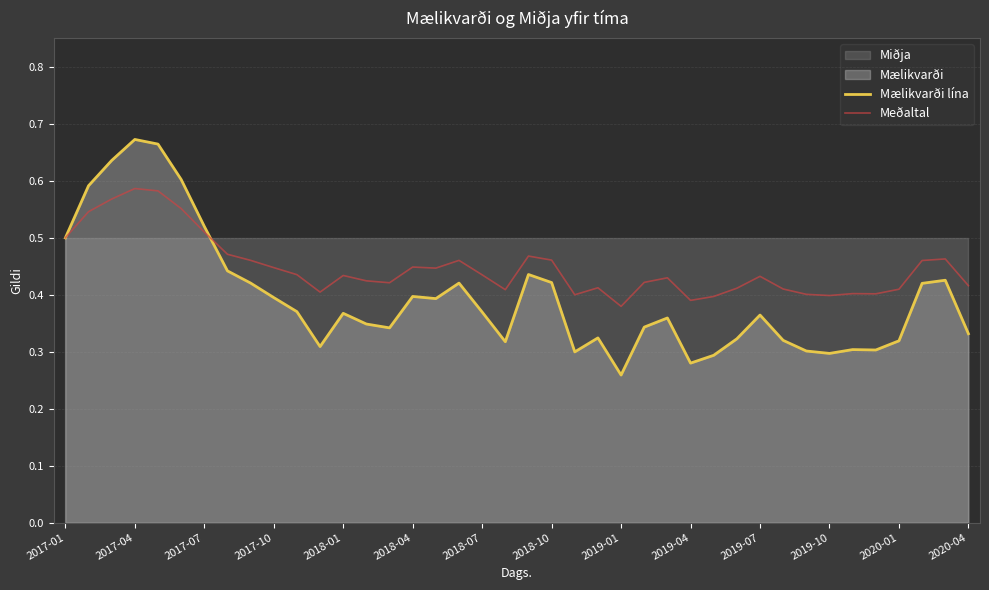

What is the difference between the maximum and minimum values in the Meðaltal series?

0.2